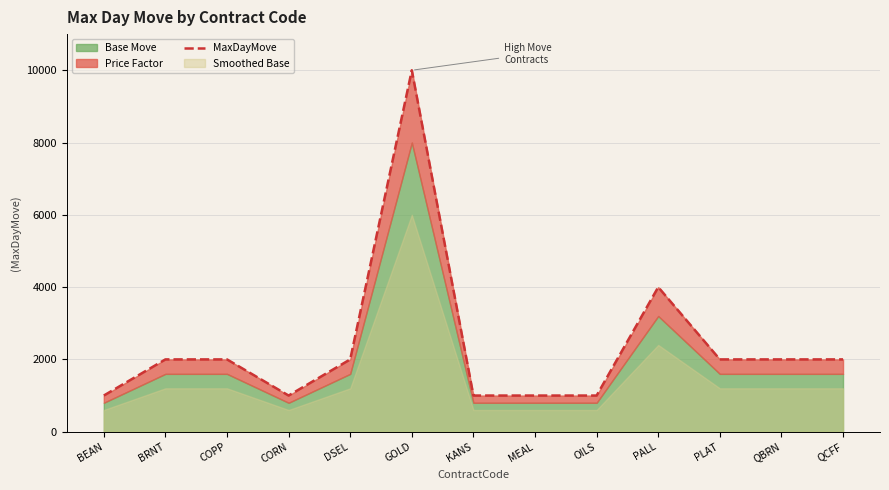

Approximately how many times larger is the value at PLAT compared to DSEL?

1.0